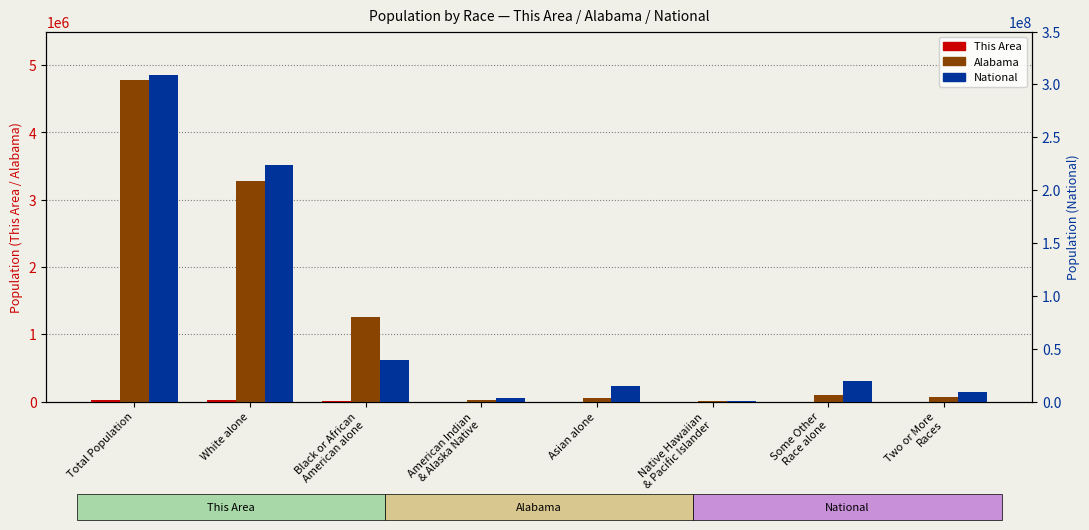

Reading left to right, extract all data points from this chart.

This Area: 25176	22869	1499	53	347	19	168	221
Alabama: 4779736	3275394	1251311	28218	53595	3057	96910	71251
National: 308745538	223553265	38929319	2932248	14674252	540013	19107368	9009073